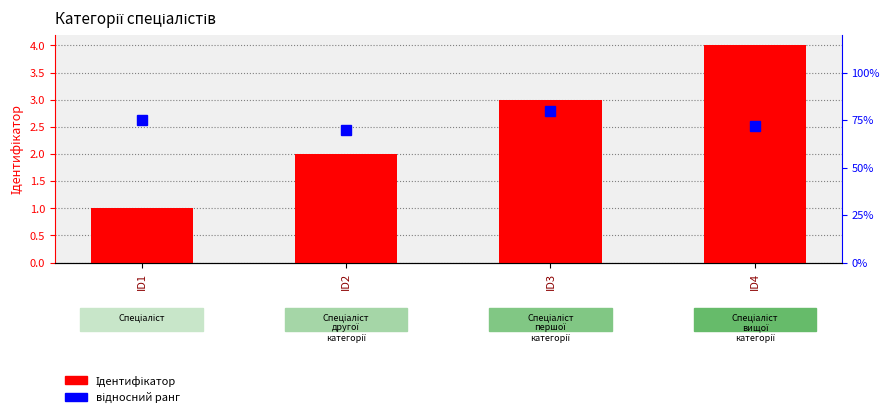

What are all the series names shown in the legend?

Ідентифікатор, відносний ранг